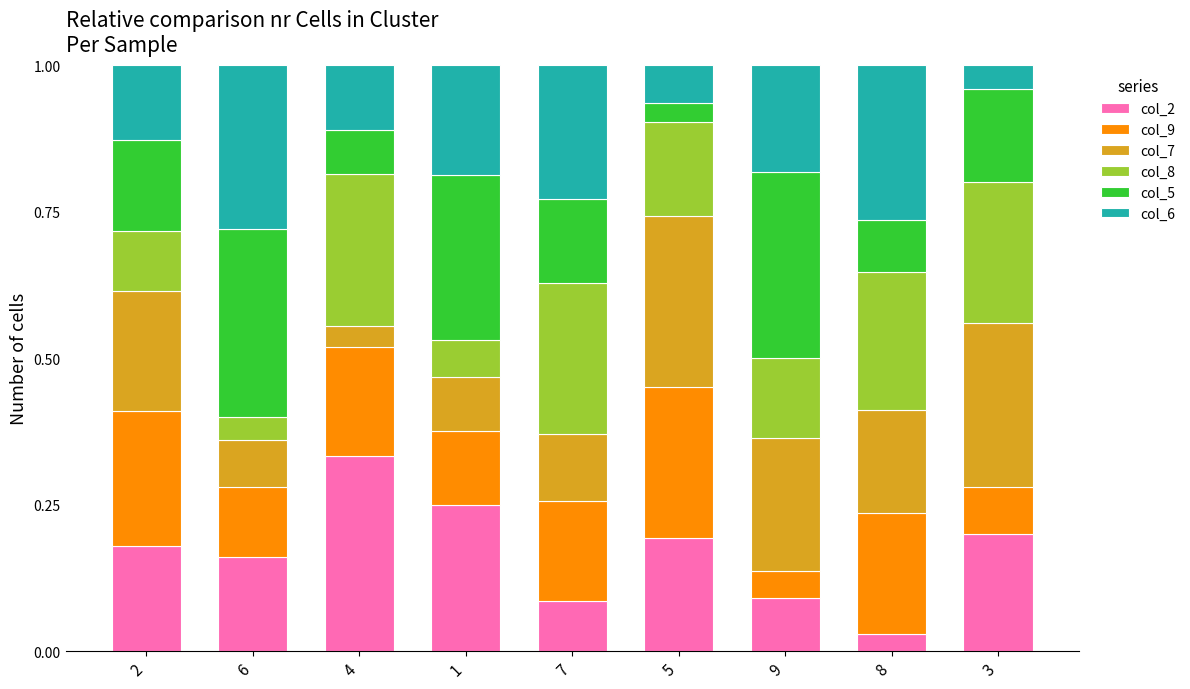

What is the total value across all series at 6?

1.0